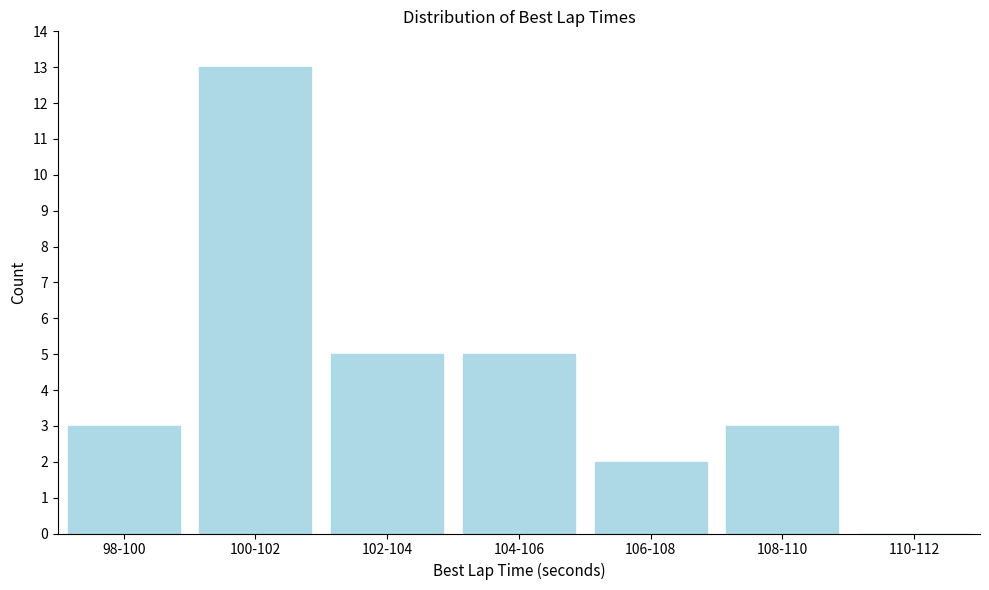

Reading left to right, what are all the values shown in this chart?

98-100=3	100-102=13	102-104=5	104-106=5	106-108=2	108-110=3	110-112=0